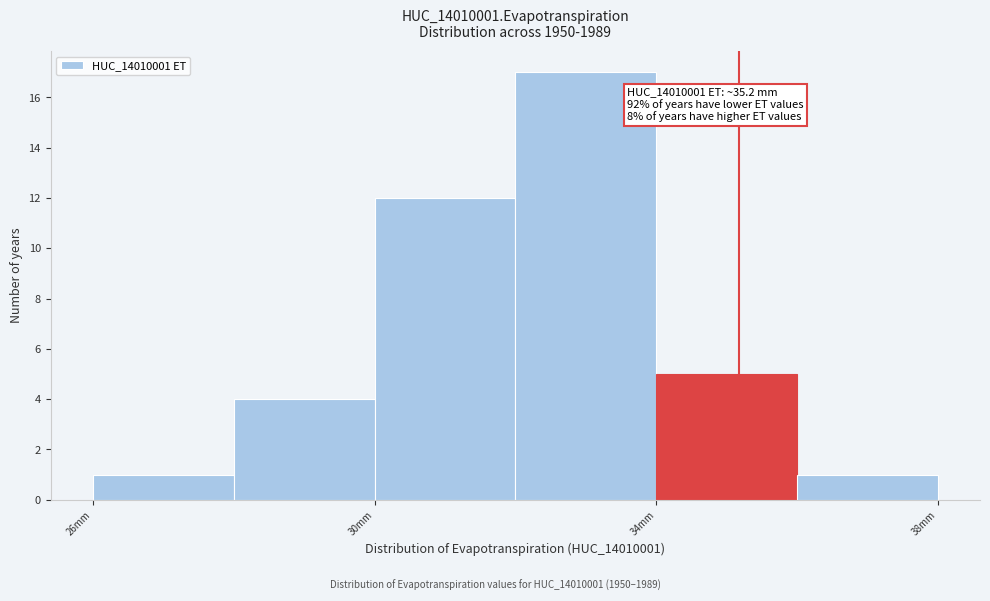

Over which range of the x-axis is the bar tallest?

32 to 34